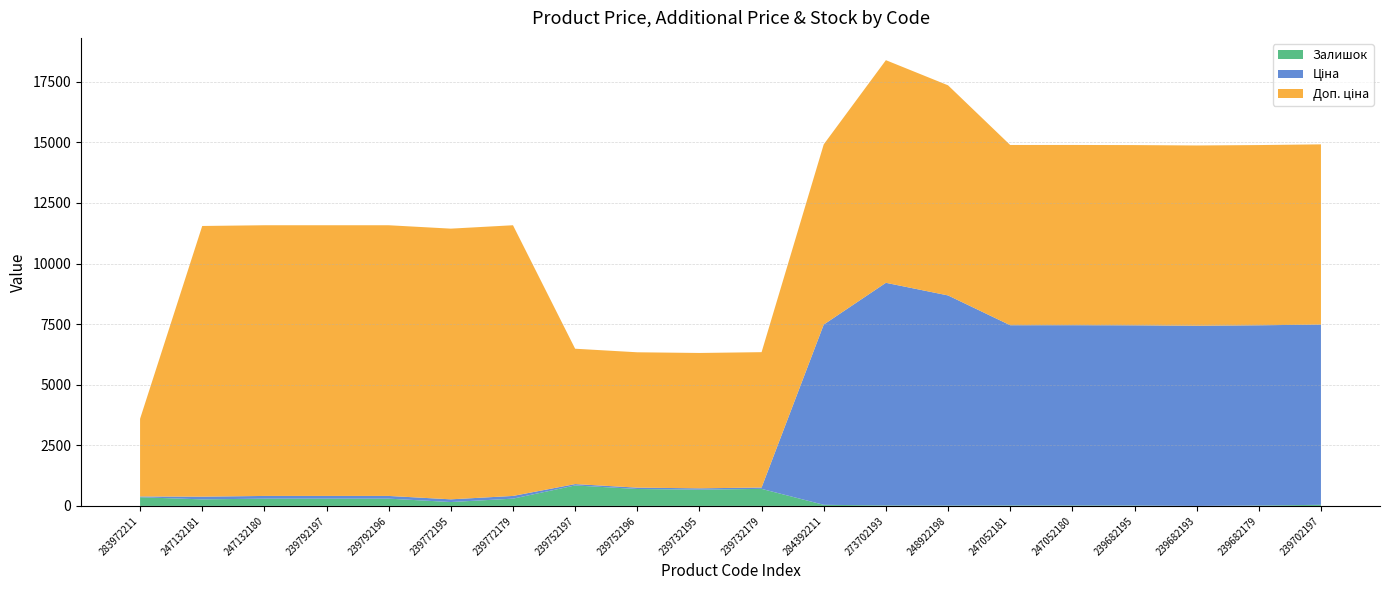

Reading left to right, what are all the values shown in this chart?

Ціна: 283972211=32.0	247132181=111.7	247132180=111.7	239792197=111.7	239792196=111.7	239772195=111.7	239772179=111.7	239752197=55.9	239752196=55.9	239732195=55.9	239732179=55.9	284392211=7436.2	273702193=9185.9	248922198=8669.7	247052181=7436.2	247052180=7436.2	239682195=7436.2	239682193=7436.2	239682179=7436.2	239702197=7436.2
Доп. ціна: 283972211=3205.0	247132181=11169.0	247132180=11169.0	239792197=11169.0	239792196=11169.0	239772195=11169.0	239772179=11169.0	239752197=5585.0	239752196=5585.0	239732195=5585.0	239732179=5585.0	284392211=7436.2	273702193=9185.9	248922198=8669.7	247052181=7436.2	247052180=7436.2	239682195=7436.2	239682193=7436.2	239682179=7436.2	239702197=7436.2
Залишок: 283972211=358.0	247132181=270.0	247132180=300.0	239792197=300.0	239792196=300.0	239772195=160.0	239772179=300.0	239752197=845.0	239752196=698.0	239732195=670.0	239732179=703.0	284392211=46.0	273702193=20.0	248922198=15.0	247052181=20.0	247052180=21.0	239682195=16.0	239682193=0.0	239682179=17.0	239702197=46.0